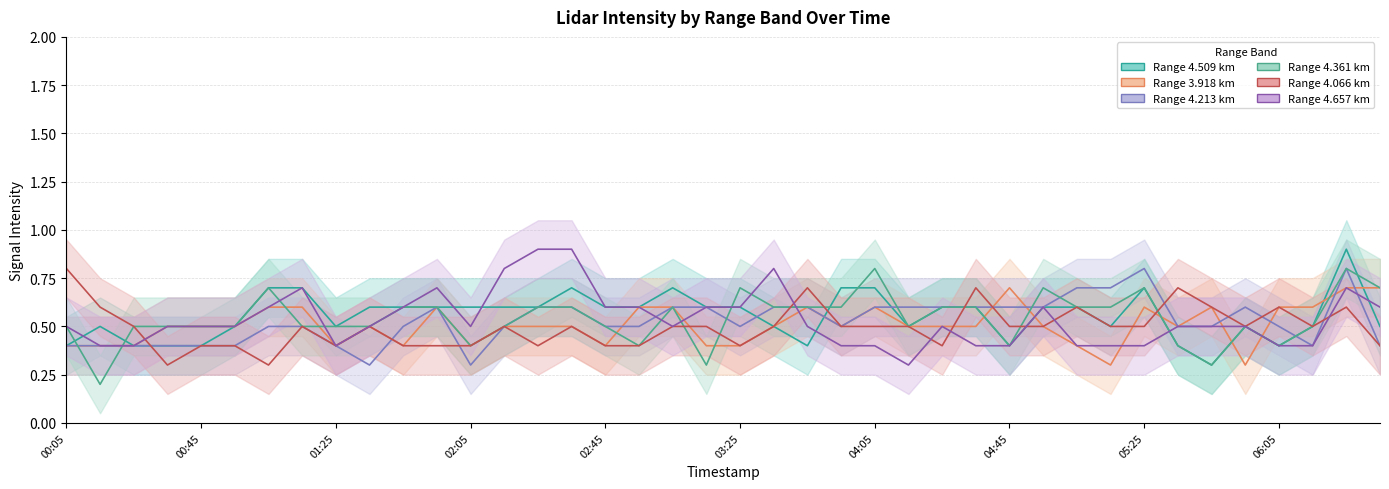

What are all the series names shown in the legend?

4.509, 3.918, 4.213, 4.361, 4.066, 4.657